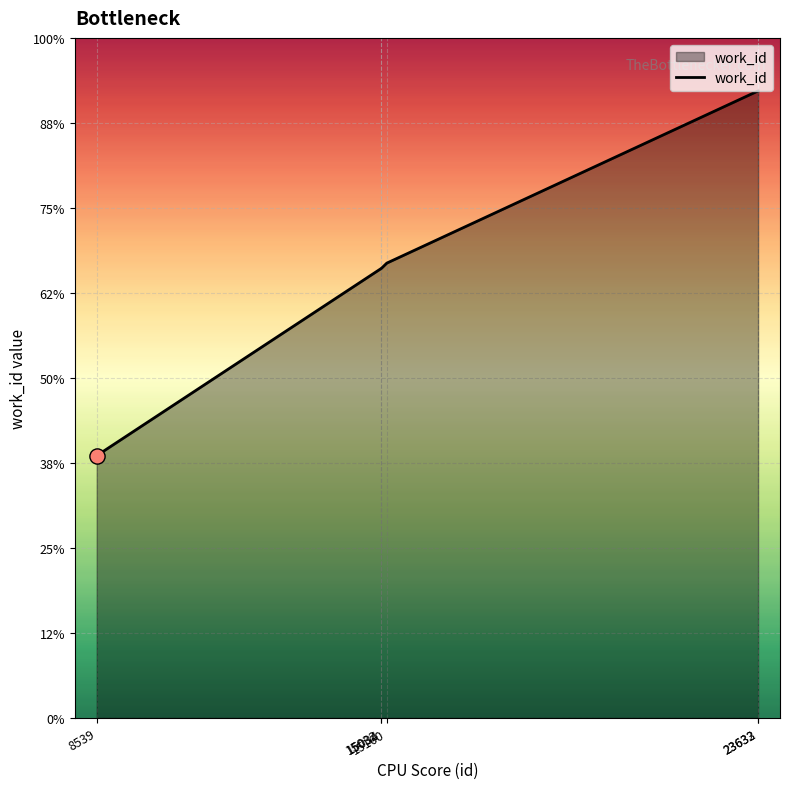

What is the ratio of the value at 15160 to the value at 15034?

1.0